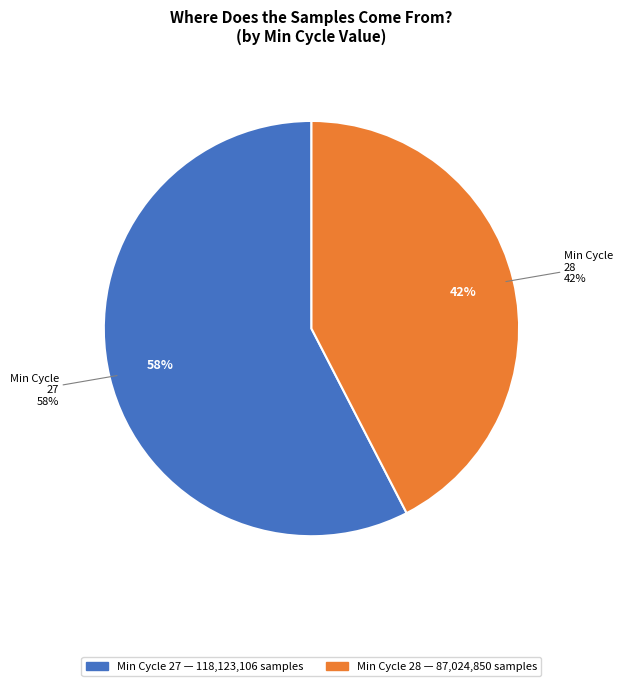

Which has a higher value, 29 or 27?

27